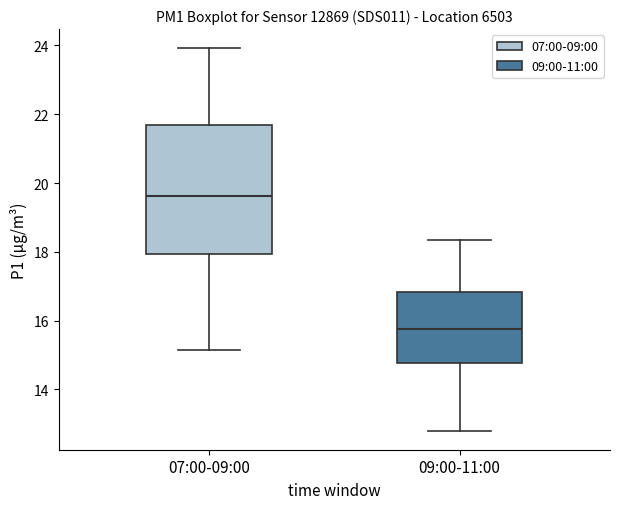

Which box is the tallest, from its lower edge to its upper edge?

07:00-09:00